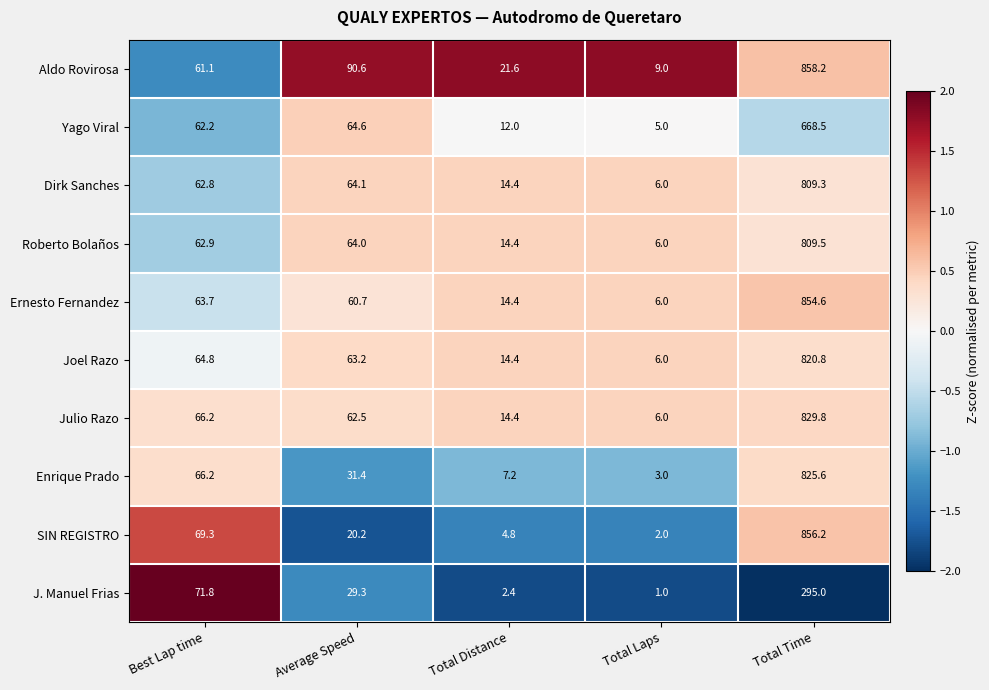

At which label is Ernesto Fernandez closest to 430?

Best Lap time